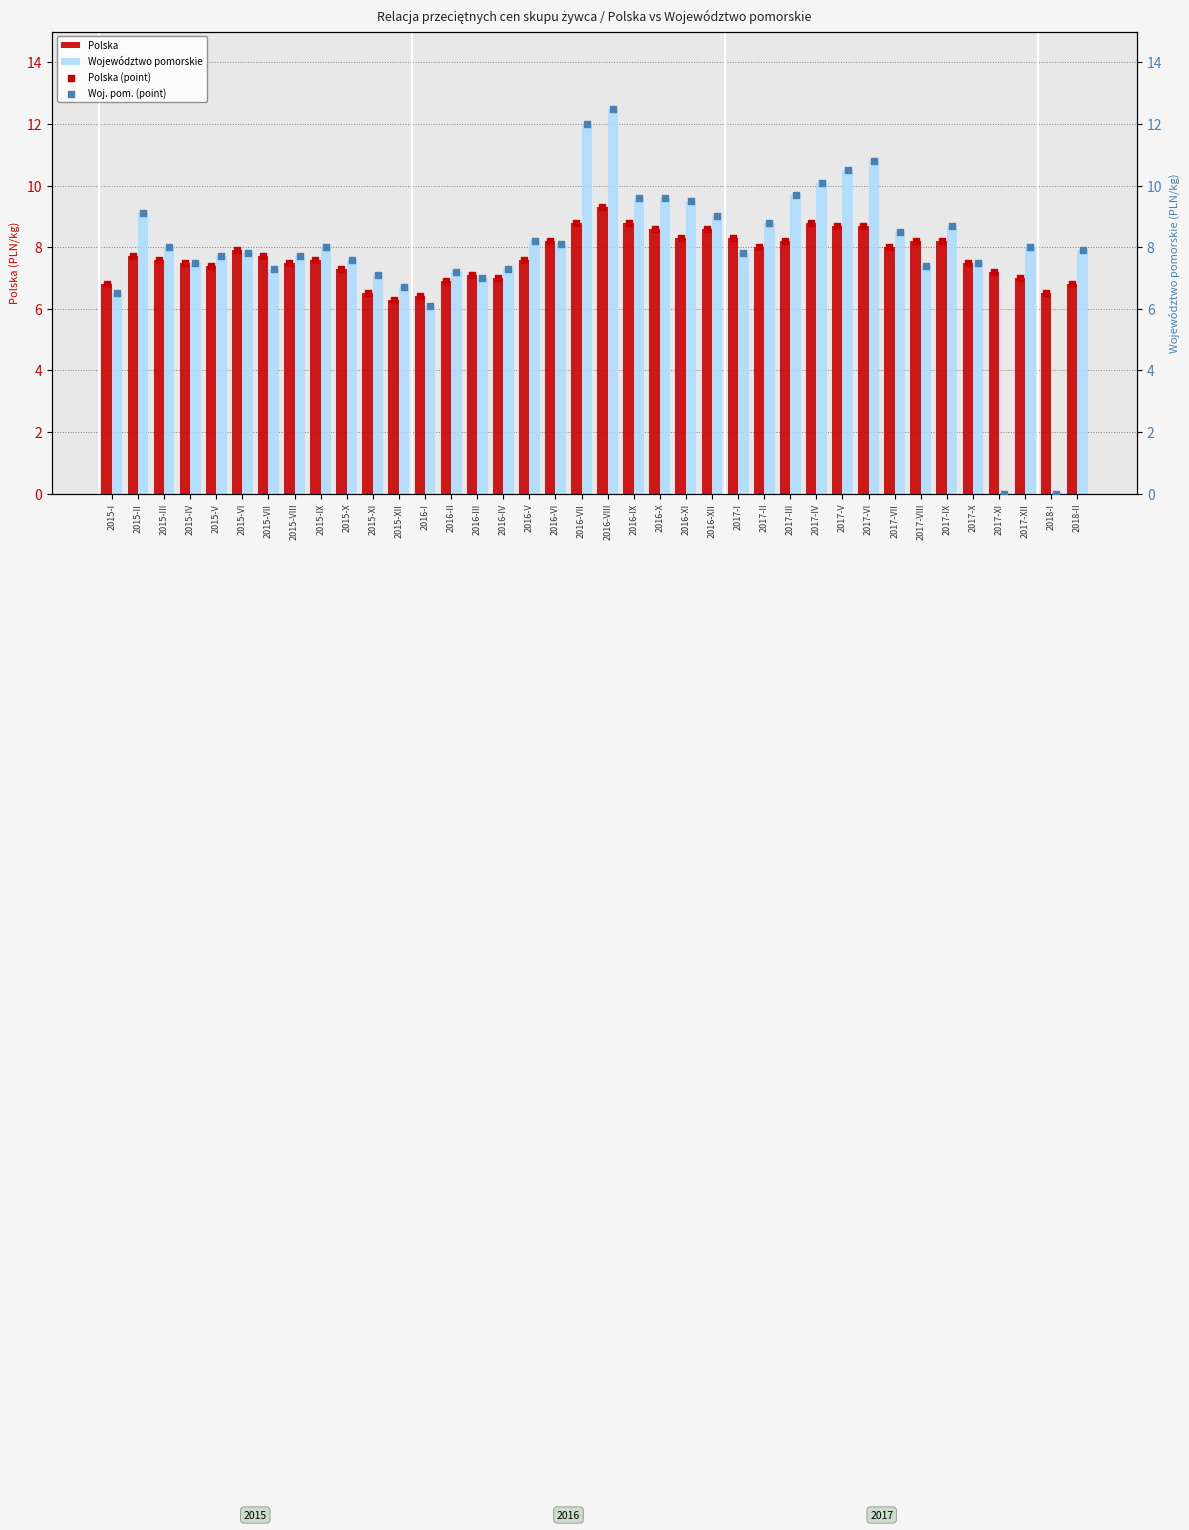

Which series reaches the minimum Y coordinate?

Województwo pomorskie